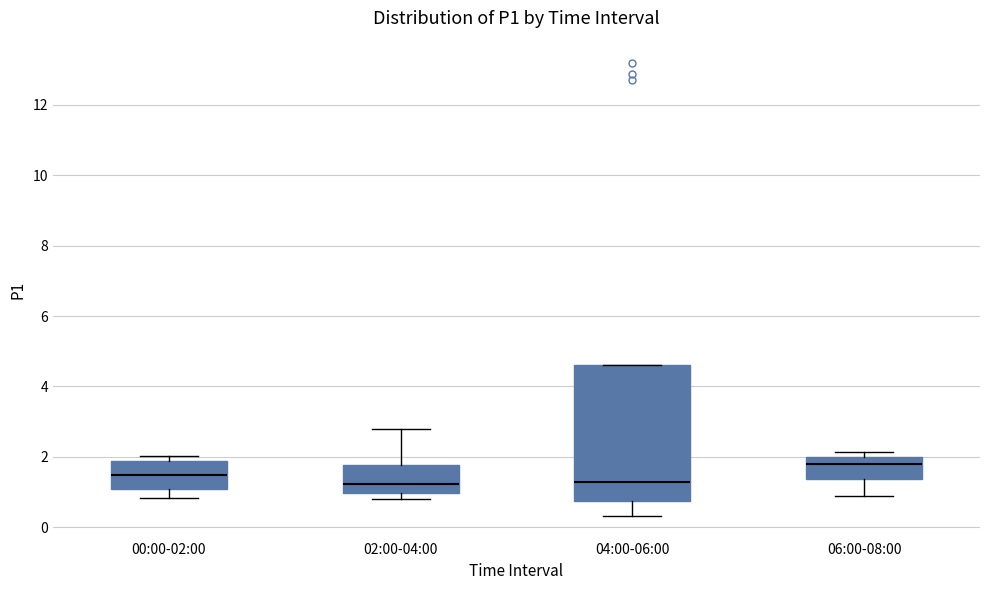

Reading left to right, read every box against the y-axis: the position of its median line, the range the box covers, and the ends of its whiskers. The values are not printed on the chart, so give them approximately, as read against the axis.

00:00-02:00: median 1.4, box 1.0 to 1.8, whiskers 0.8 to 2.0
02:00-04:00: median 1.2, box 1.0 to 1.8, whiskers 0.8 to 2.8
04:00-06:00: median 1.2, box 0.8 to 4.6, whiskers 0.4 to 4.6
06:00-08:00: median 1.8, box 1.4 to 2.0, whiskers 1.0 to 2.2